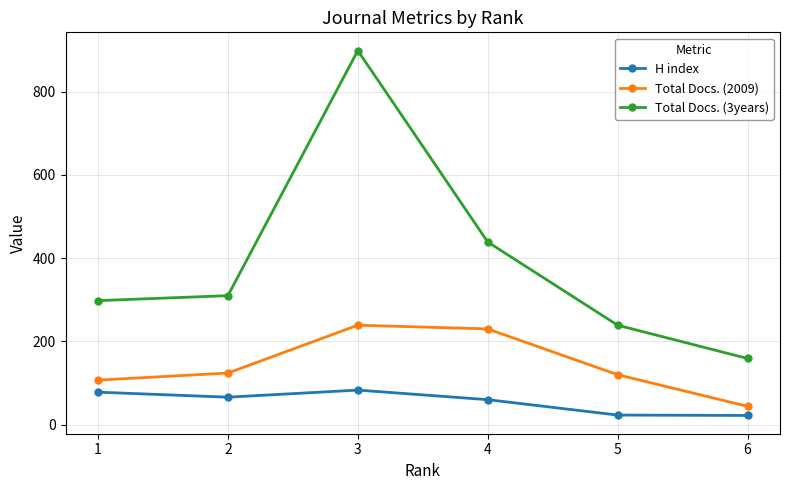

At which category is the sum across all series the highest?

3